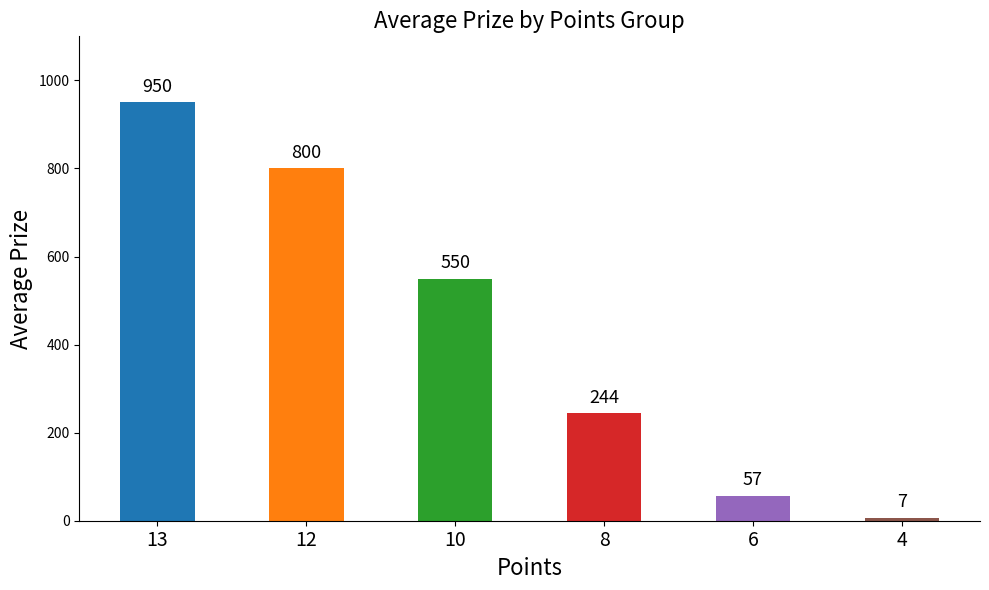

Where does the data first go above 550?

13